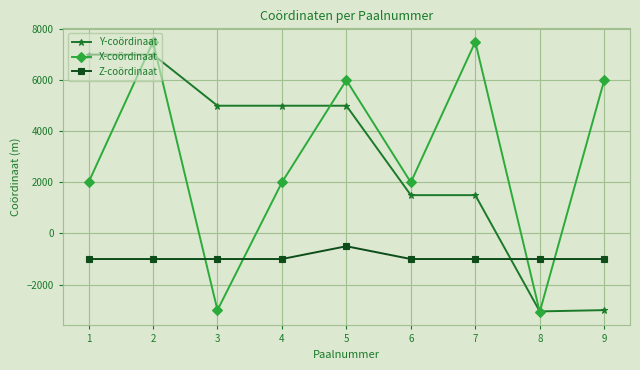

After their last crossing, which series has the higher values: Y-coördinaat or Z-coördinaat?

Z-coördinaat